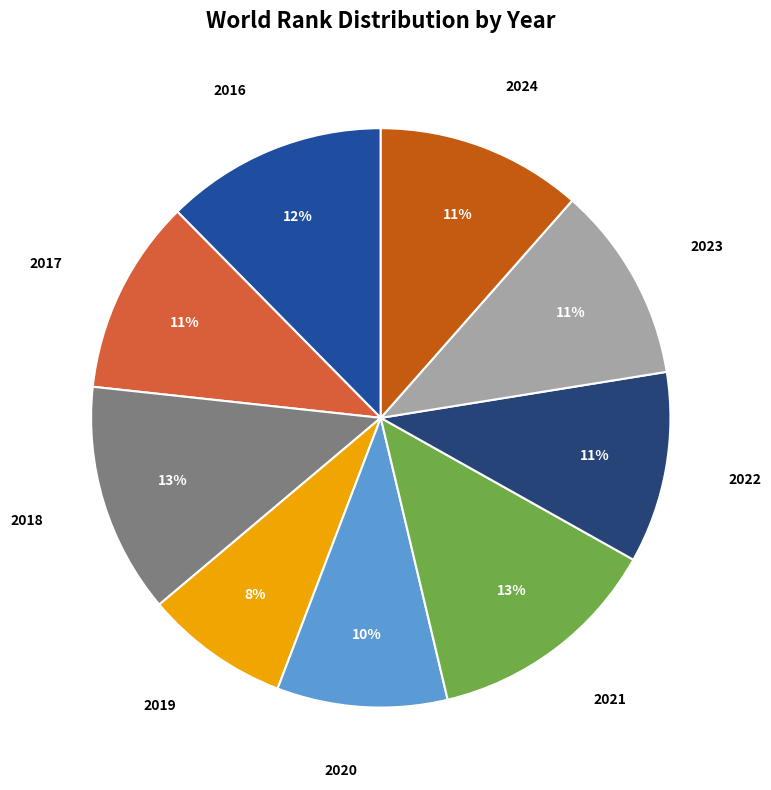

To the nearest percent, what is the difference between the largest and smallest slice percentages?

5%